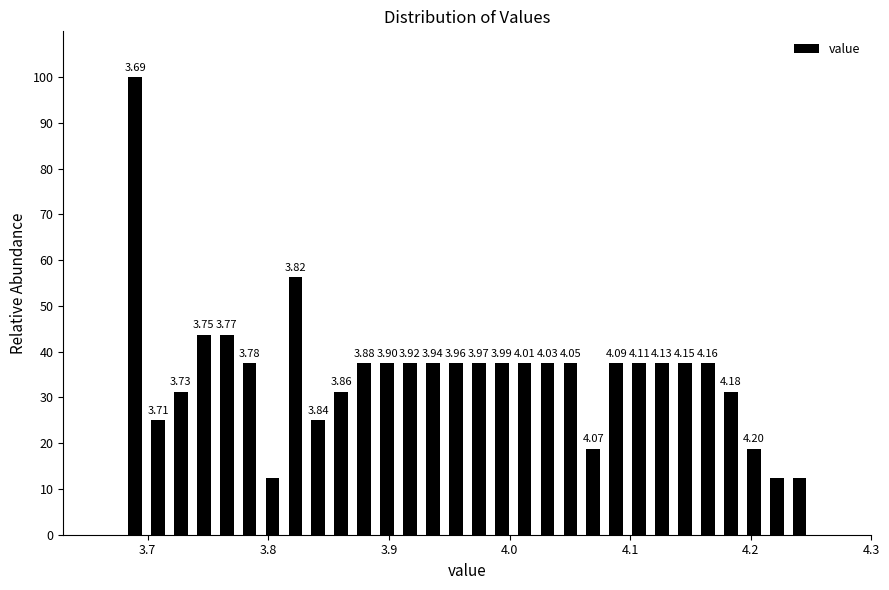

Read against the x-axis, roughly where is the centre of the tallest bar?

3.69